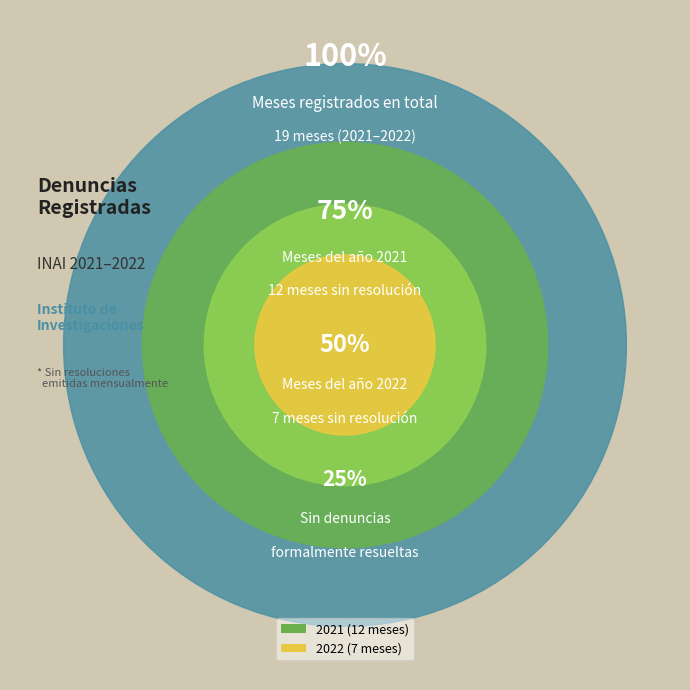

Is there any slice that represents more than half of the pie?

No